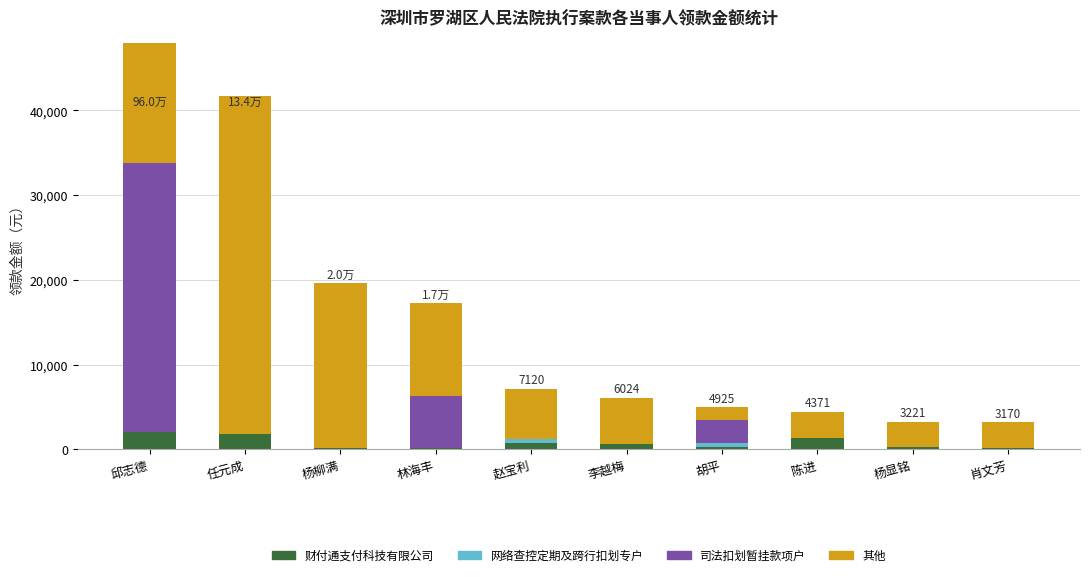

Which series changed the most between 任元成 and 陈进?

其他